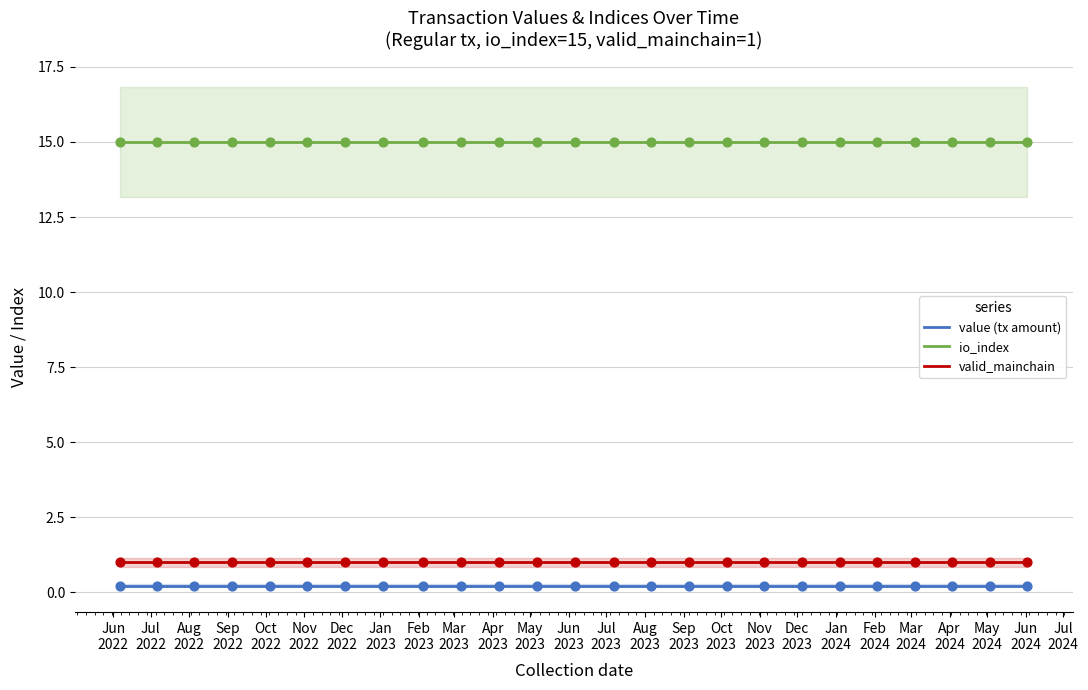

Which series contains the lowest Y value?

value (tx amount)